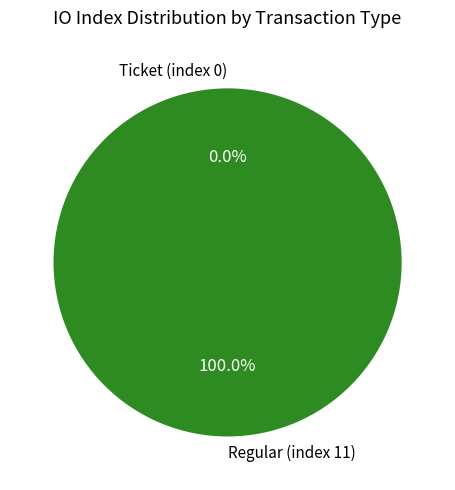

The Regular (index 11) slice represents 100% of the pie. True or false?

True